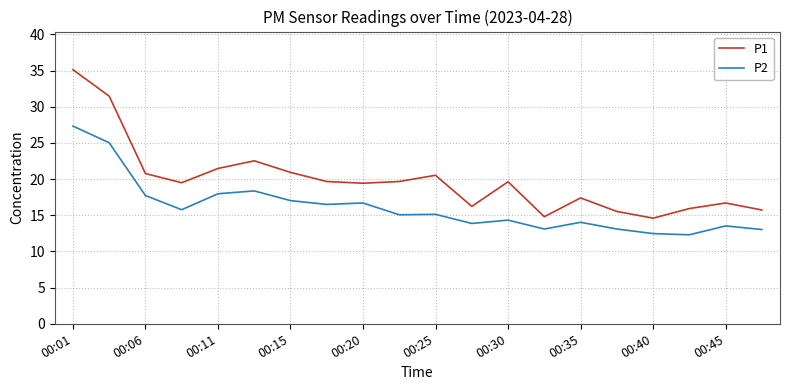

True or false: P2 and P1 intersect in this chart.

False